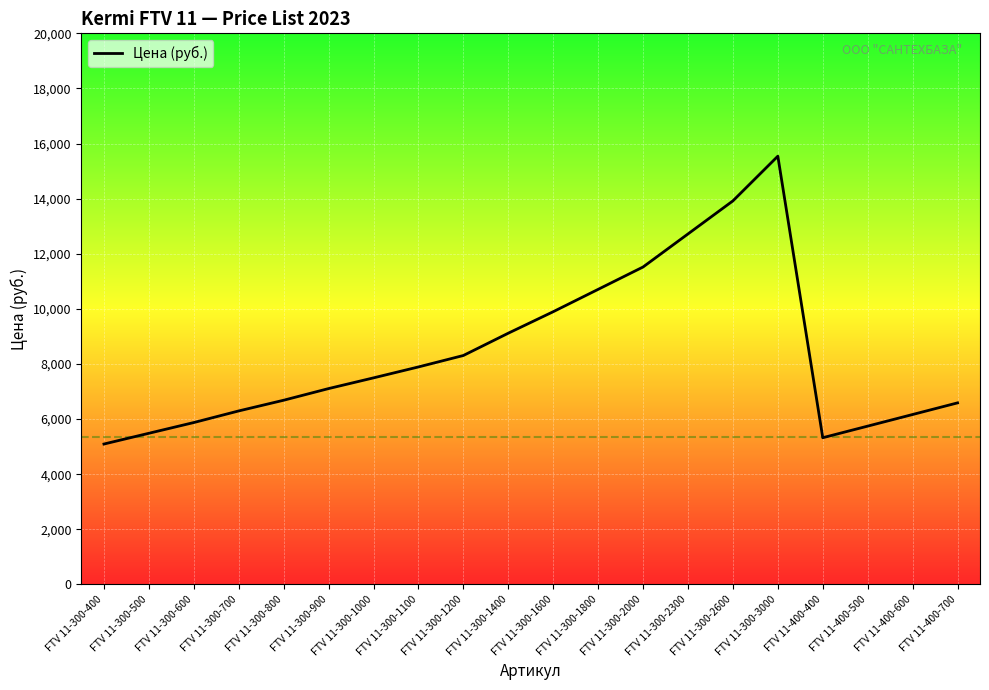

Approximately how many times larger is the value at FTV 11-300-700 compared to FTV 11-400-600?

1.0